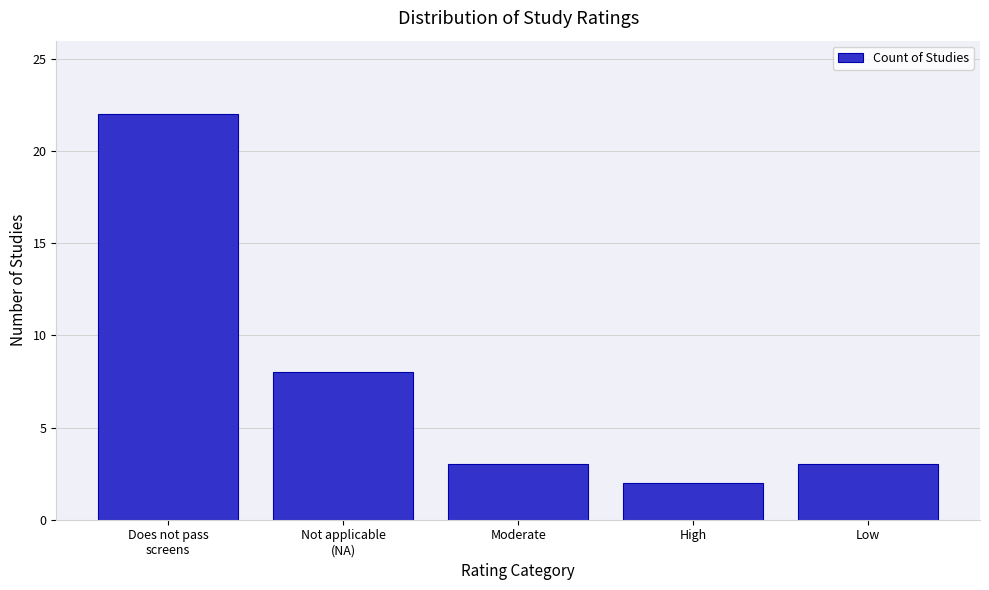

Reading left to right, transcribe all the data shown in this chart.

22	8	3	2	3